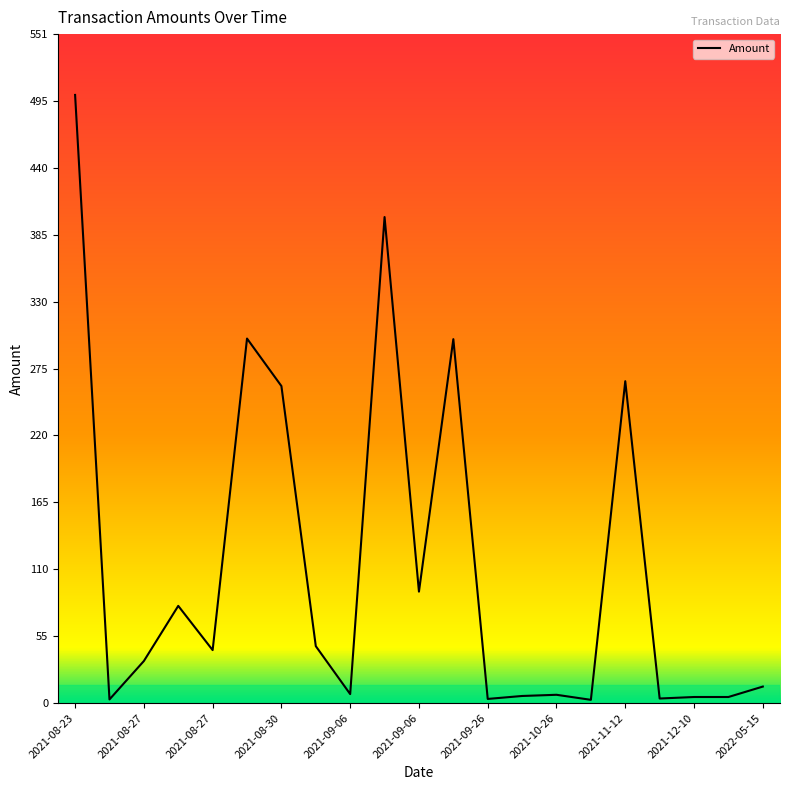

What is the difference between the maximum and minimum values?

497.8